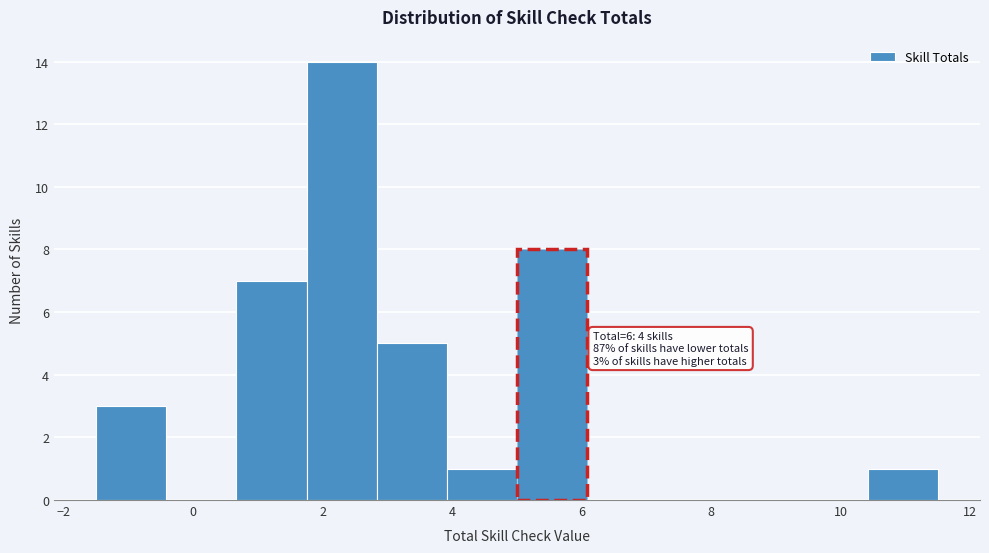

Which range on the x-axis has the tallest bar?

1.8 to 2.8